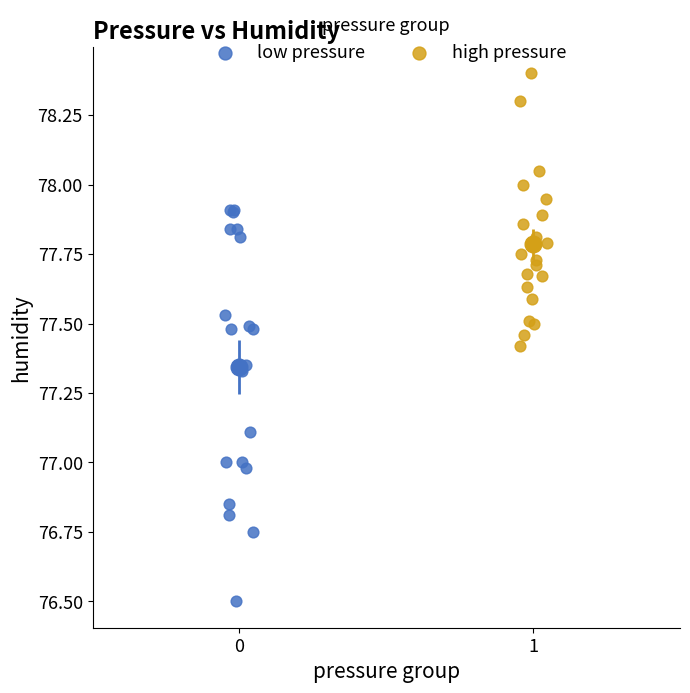

Which series reaches the maximum Y coordinate?

high pressure